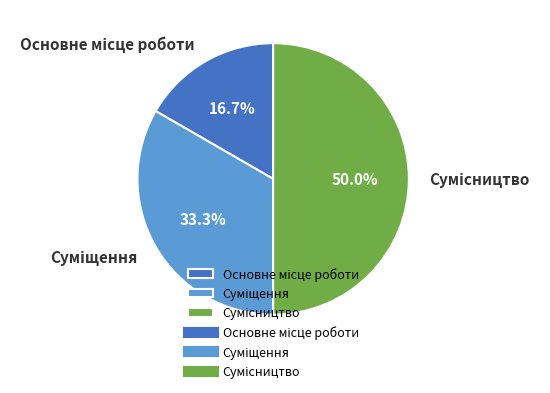

Count the number of slices in the pie.

3